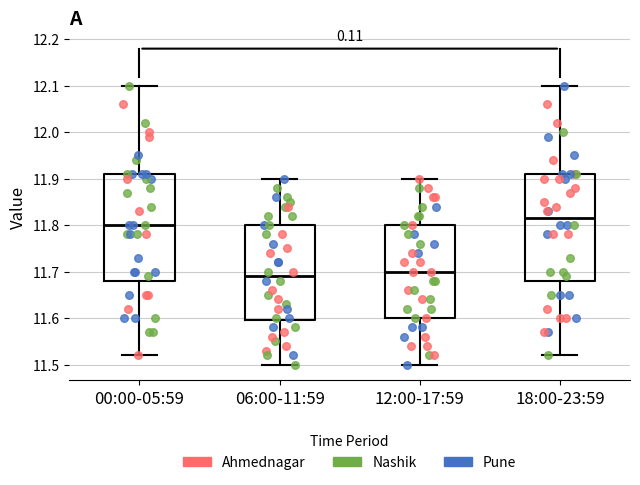

Reading left to right, read every box against the y-axis: the position of its median line, the range the box covers, and the ends of its whiskers. The values are not printed on the chart, so give them approximately, as read against the axis.

00:00-05:59: median 11.80, box 11.68 to 11.91, whiskers 11.52 to 12.10
06:00-11:59: median 11.69, box 11.60 to 11.80, whiskers 11.50 to 11.90
12:00-17:59: median 11.70, box 11.60 to 11.80, whiskers 11.50 to 11.90
18:00-23:59: median 11.82, box 11.68 to 11.91, whiskers 11.52 to 12.10